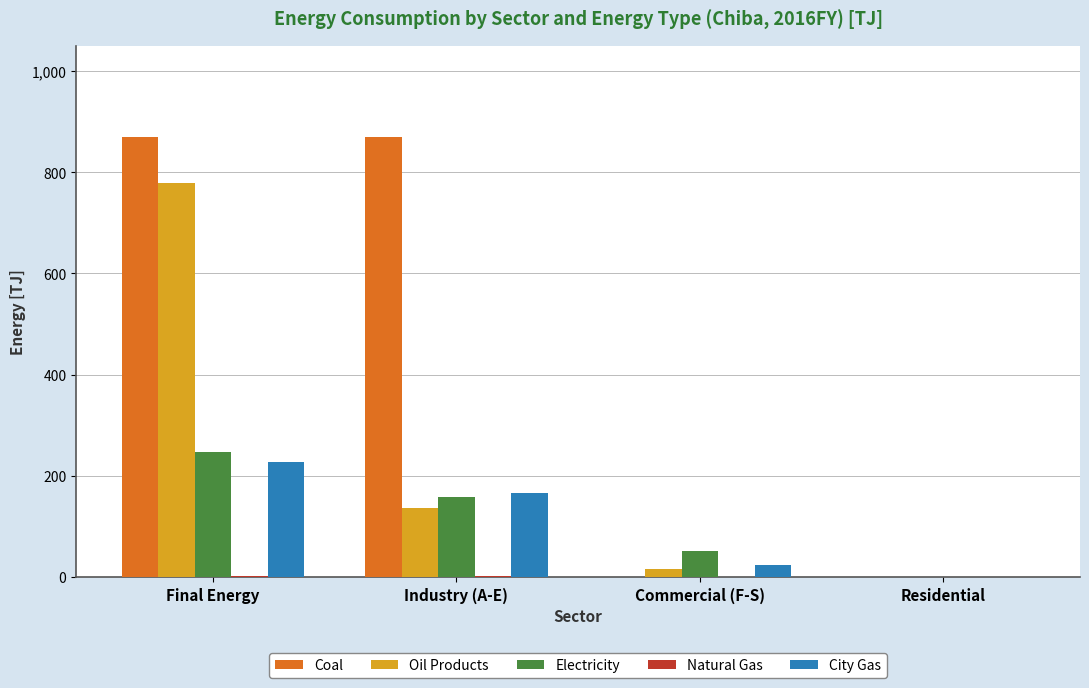

Where is Oil Products nearest to the value 389?

Industry (A-E)